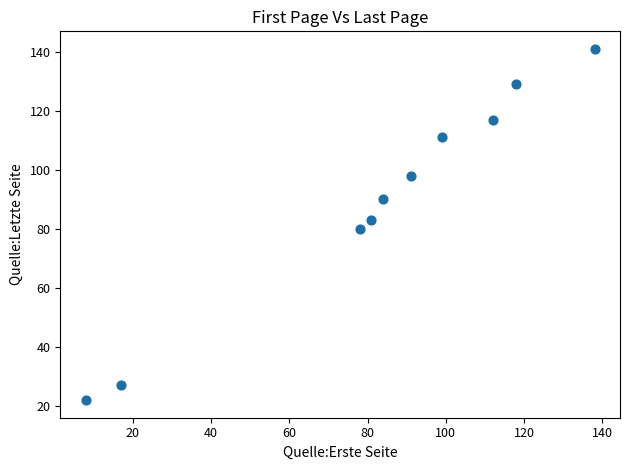

What is the average X value?

83